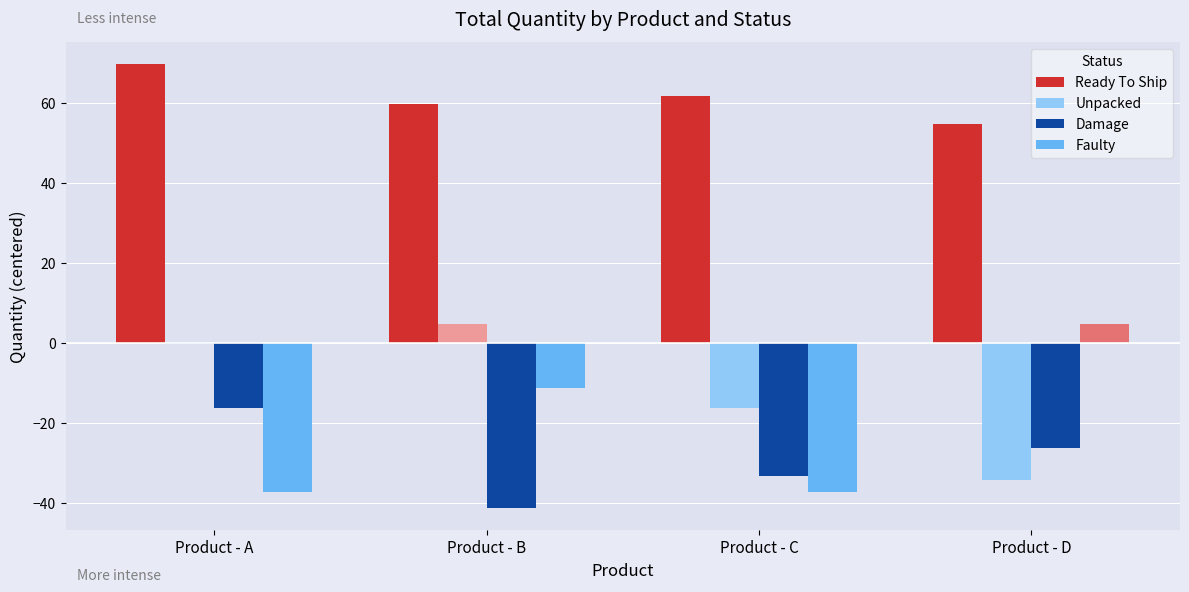

Reading right to left, transcribe all the data shown in this chart.

Ready To Ship: Product - D=54.6	Product - C=61.6	Product - B=59.6	Product - A=69.6
Unpacked: Product - D=-34.4	Product - C=-16.4	Product - B=4.6	Product - A=-0.4
Damage: Product - D=-26.4	Product - C=-33.4	Product - B=-41.4	Product - A=-16.4
Faulty: Product - D=4.6	Product - C=-37.4	Product - B=-11.4	Product - A=-37.4